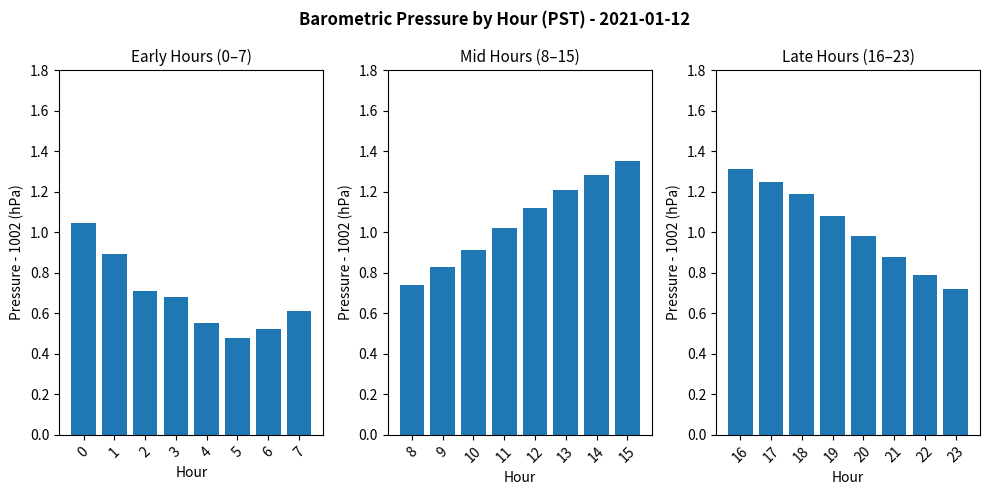

What is the difference between the second highest and minimum values?

0.5